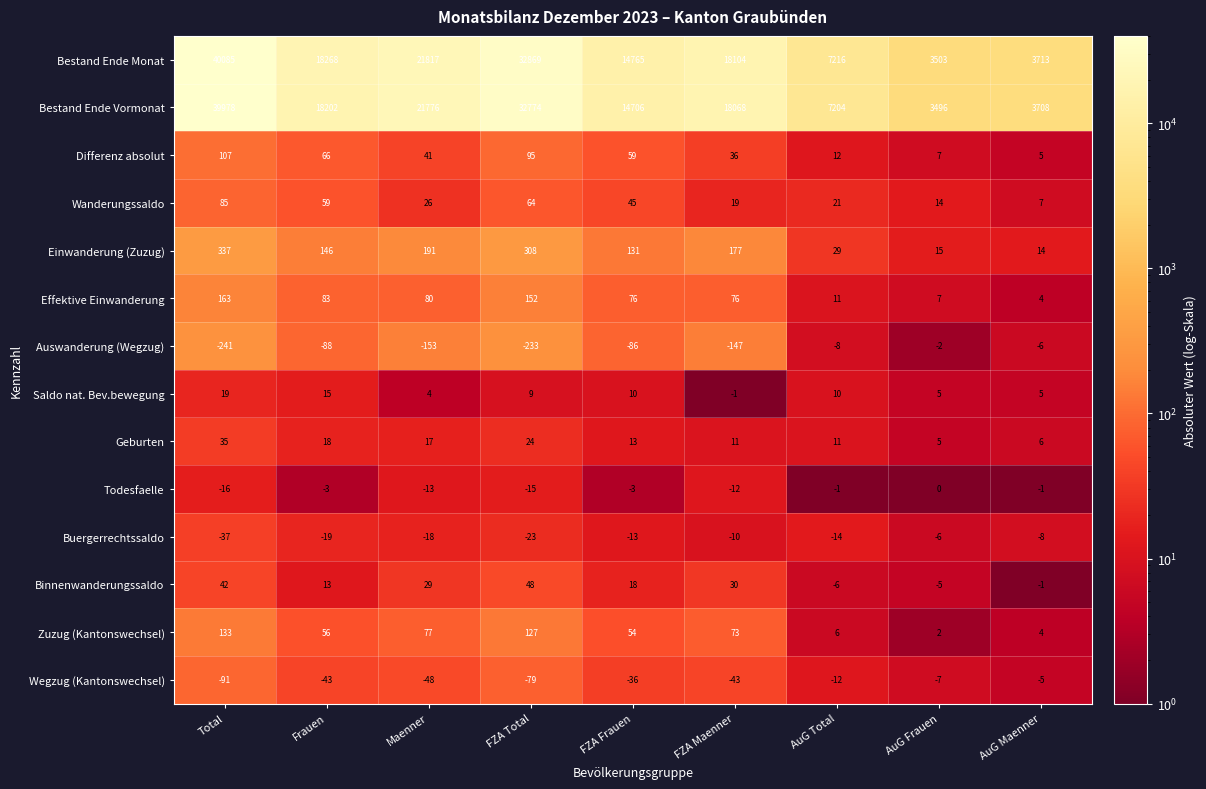

At which label does Saldo nat. Bev.bewegung reach its minimum?

FZA Maenner